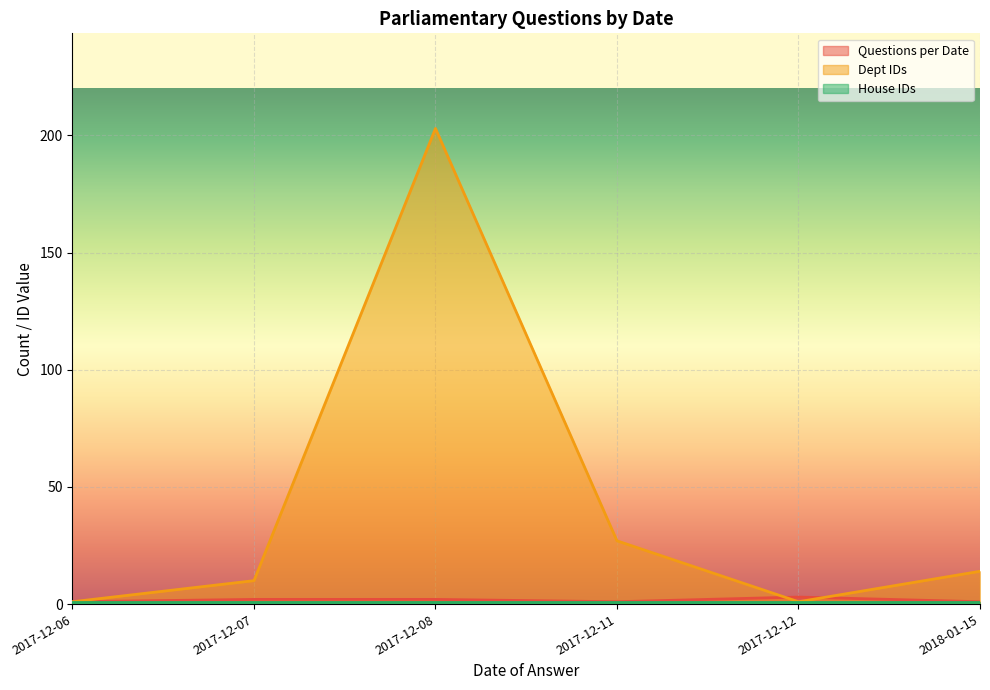

How many series are shown in this chart?

3